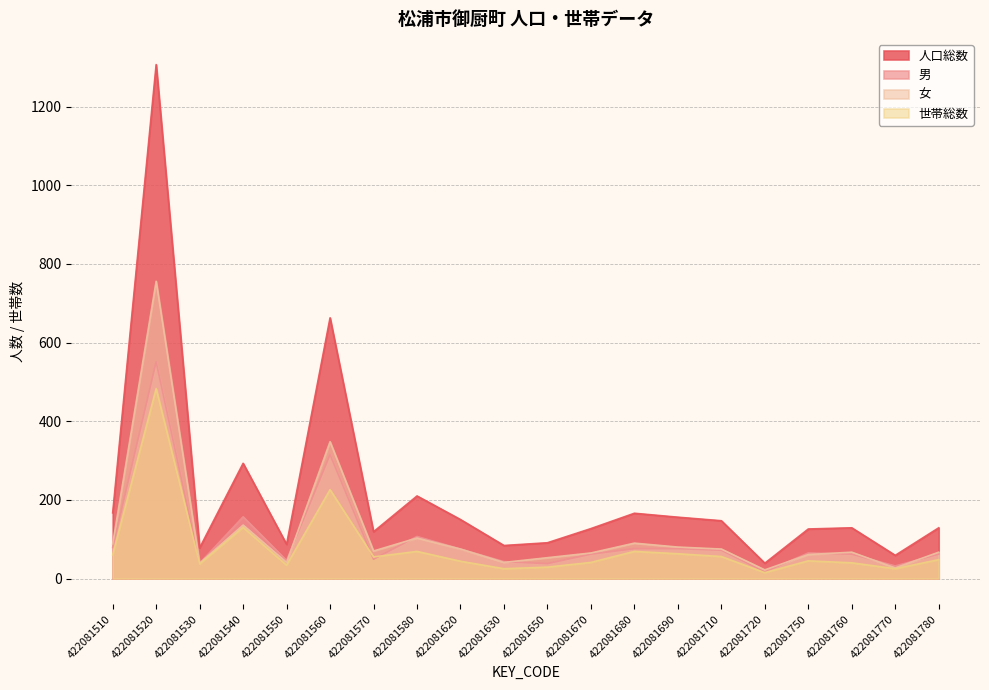

Where is the first local maximum for 人口総数?

422081520